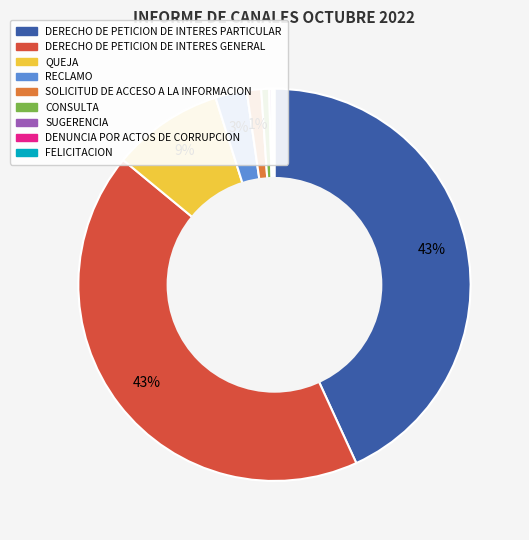

The QUEJA slice represents 9% of the pie. True or false?

True